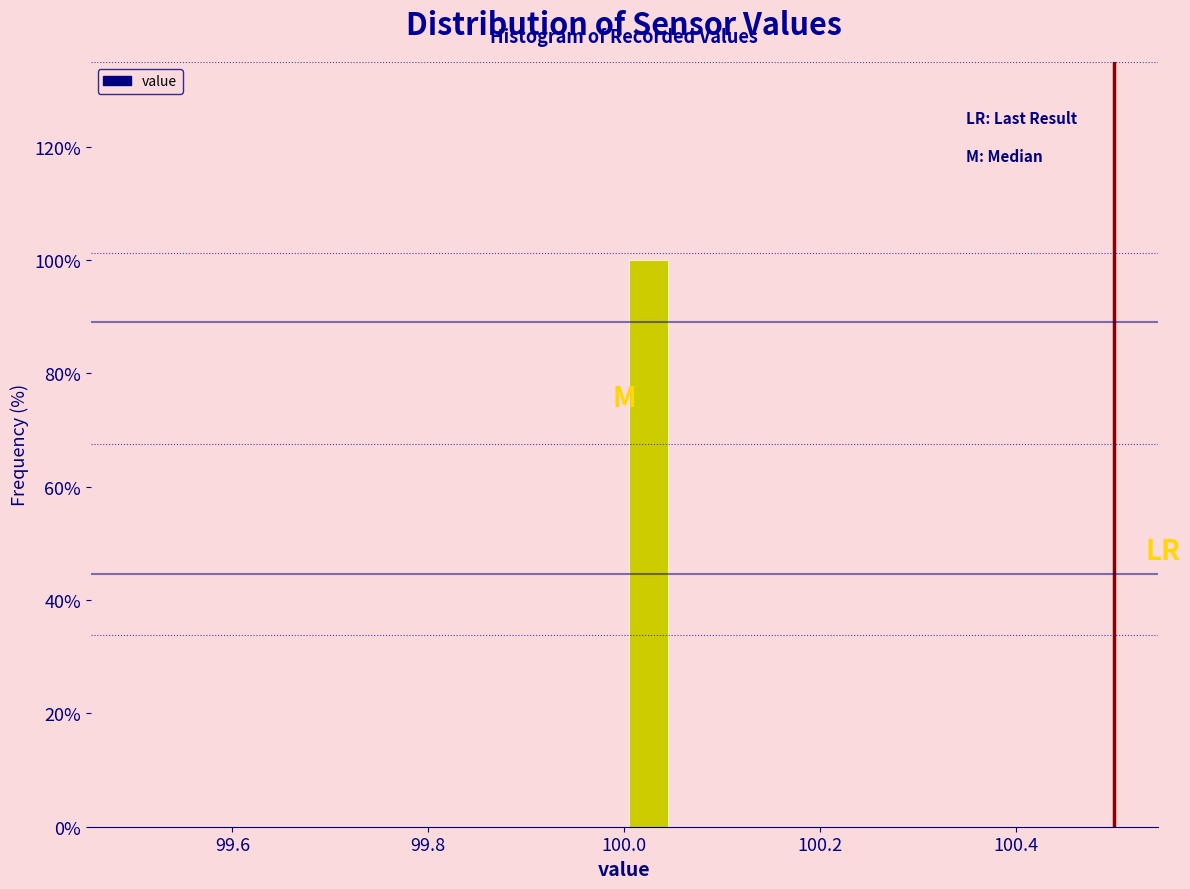

Read against the x-axis, roughly where is the centre of the tallest bar?

100.02